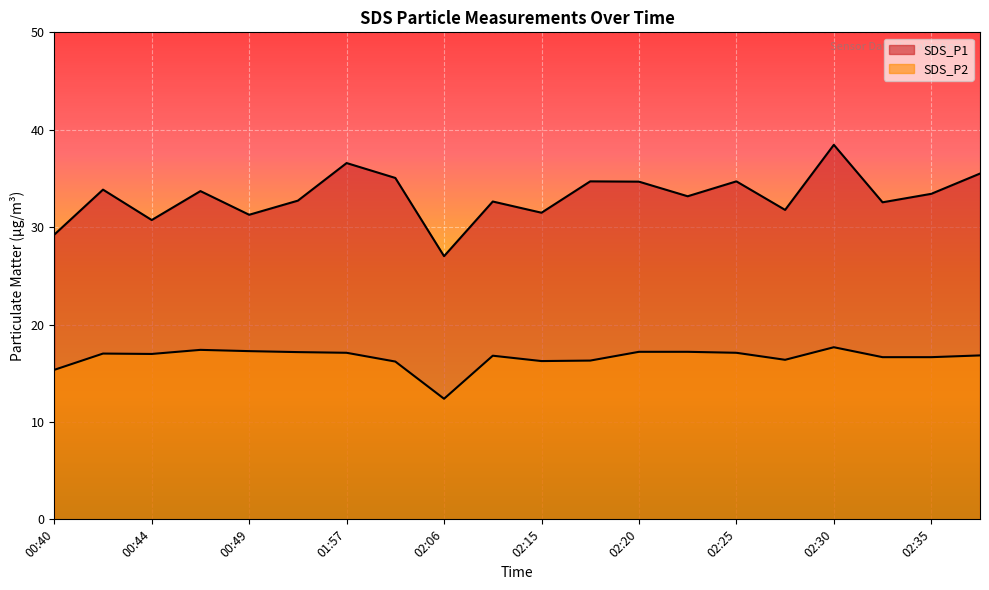

What is the smallest value displayed?

12.4